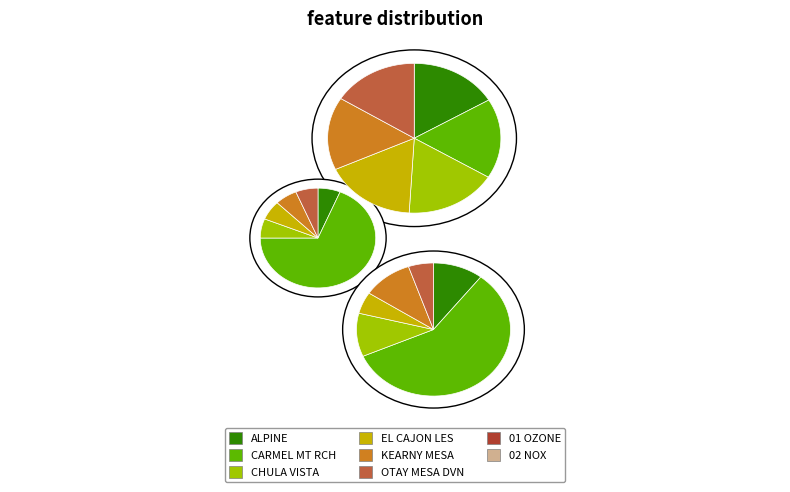

What percentage is the KEARNY MESA slice, to the nearest percent?

11%